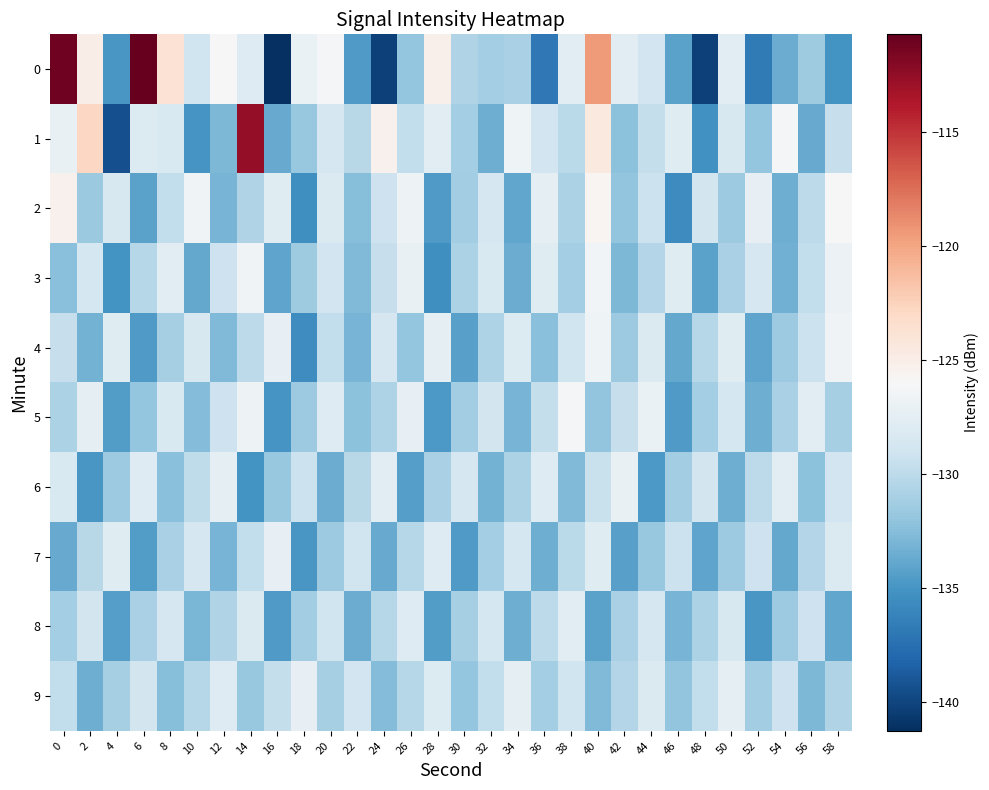

What is the smallest value displayed?

-141.3